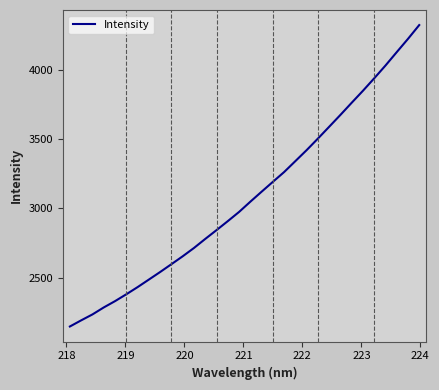

What is the difference between the maximum and minimum values?

2175.7